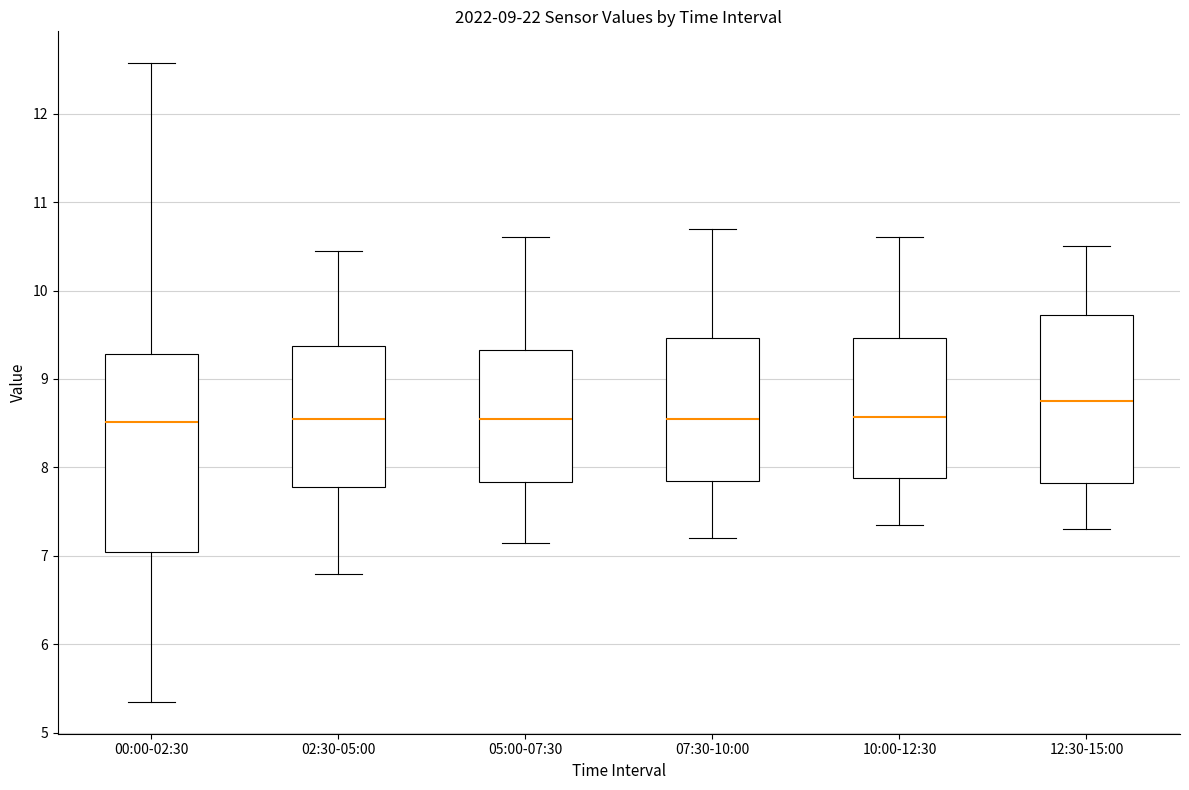

Reading left to right, read every box against the y-axis: the position of its median line, the range the box covers, and the ends of its whiskers. The values are not printed on the chart, so give them approximately, as read against the axis.

00:00-02:30: median 8.5, box 7.0 to 9.3, whiskers 5.4 to 12.6
02:30-05:00: median 8.6, box 7.8 to 9.4, whiskers 6.8 to 10.5
05:00-07:30: median 8.6, box 7.8 to 9.3, whiskers 7.2 to 10.6
07:30-10:00: median 8.6, box 7.9 to 9.5, whiskers 7.2 to 10.7
10:00-12:30: median 8.6, box 7.9 to 9.5, whiskers 7.4 to 10.6
12:30-15:00: median 8.8, box 7.8 to 9.7, whiskers 7.3 to 10.5